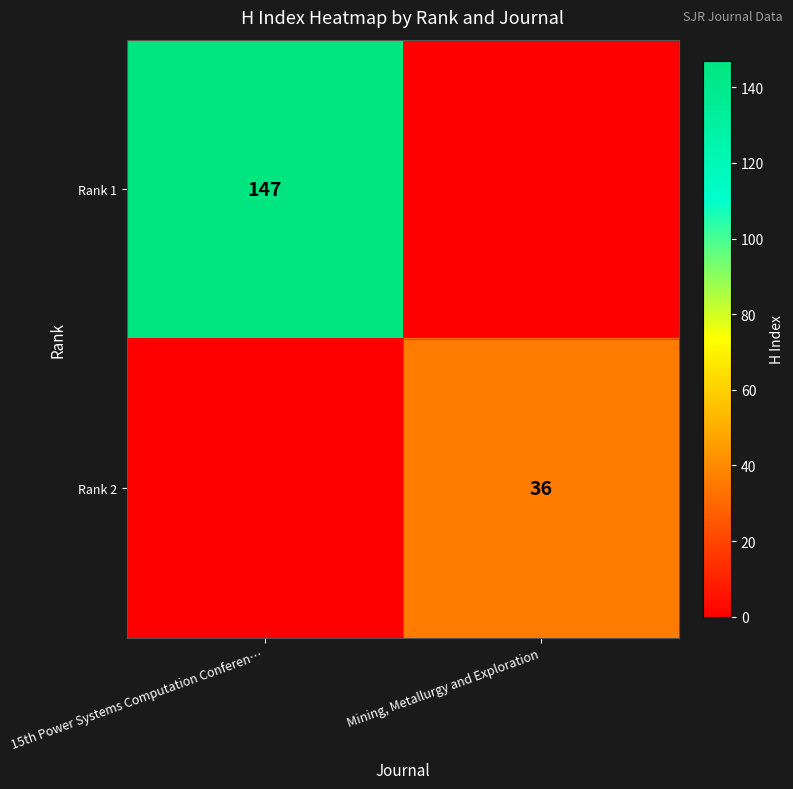

The value of Rank 2 at Mining, Metallurgy and Exploration is 51. True or false?

False